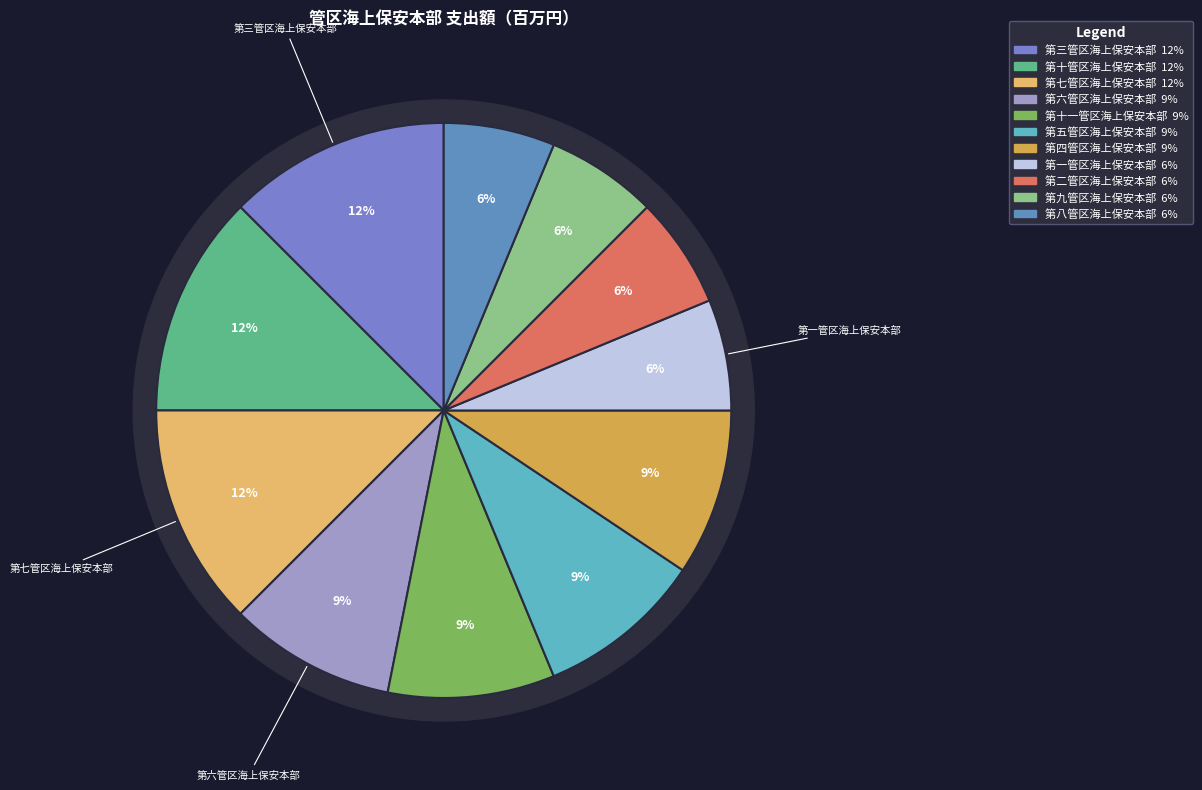

To the nearest percent, what percentage of the pie is 第九管区海上保安本部?

6%